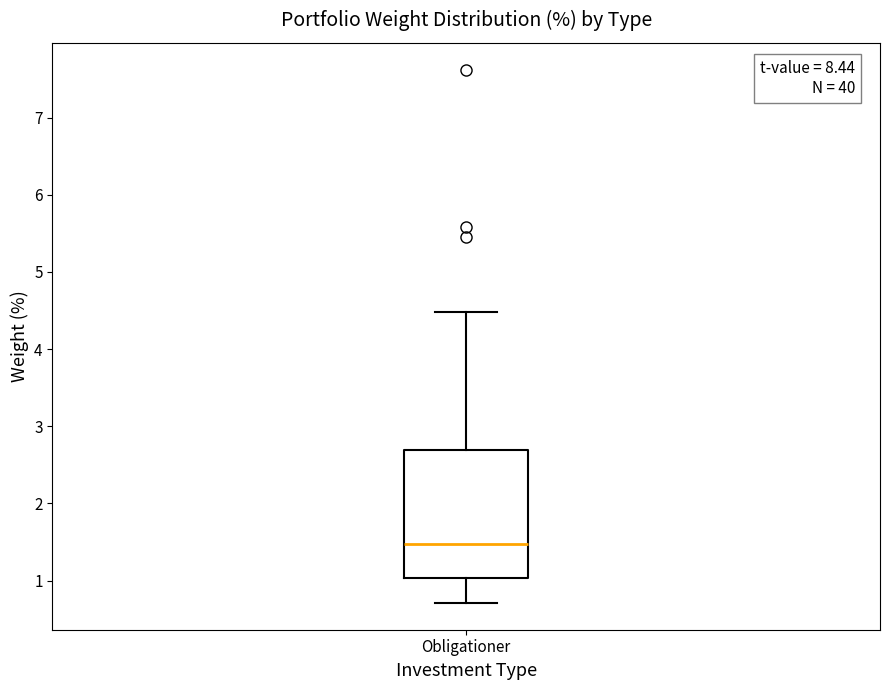

Where does the median line of the box for Obligationer sit on the y-axis? The values are not printed on the chart, so give them approximately, as read against the axis.

1.5